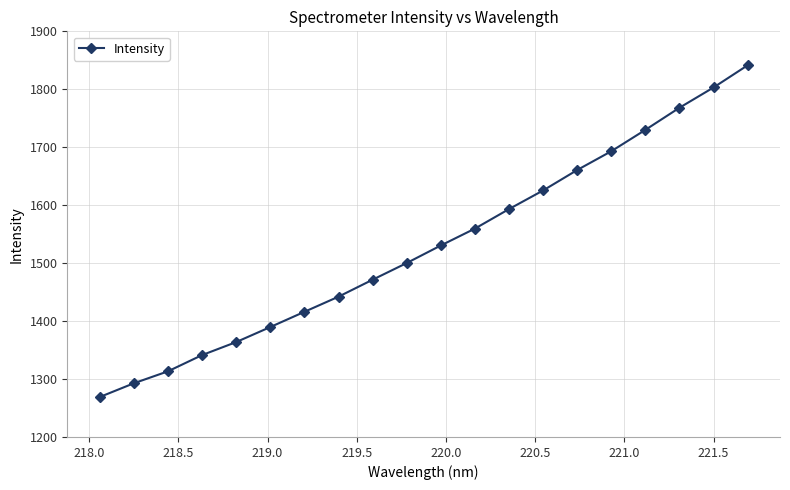

True or false: there are more than 1 points higher than both neighbors.

False